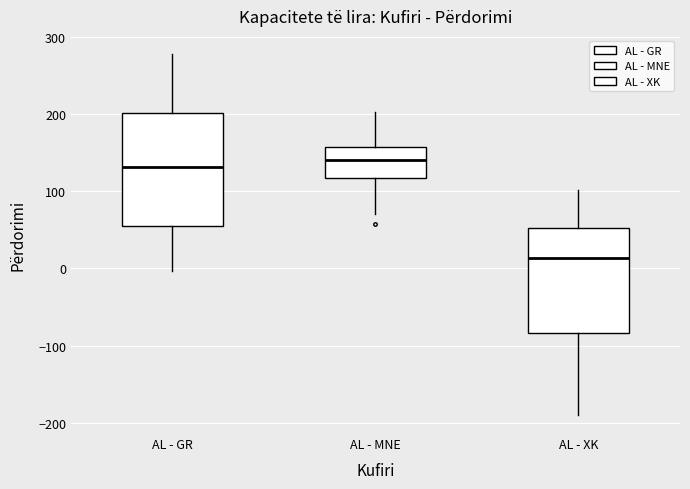

Where does the lower whisker of the box for AL - MNE end on the y-axis? The values are not printed on the chart, so give them approximately, as read against the axis.

70